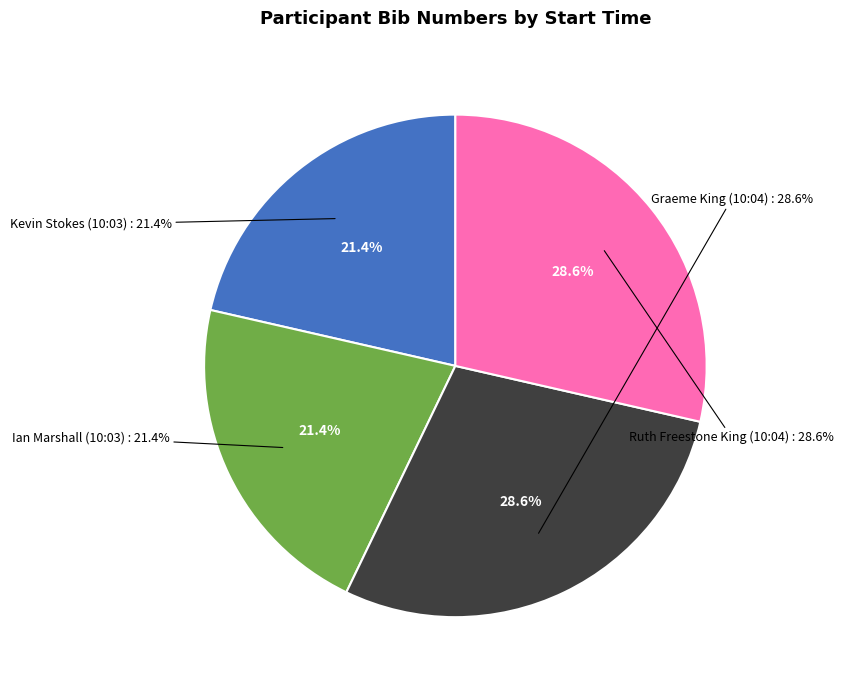

Is there a majority slice in this chart?

No